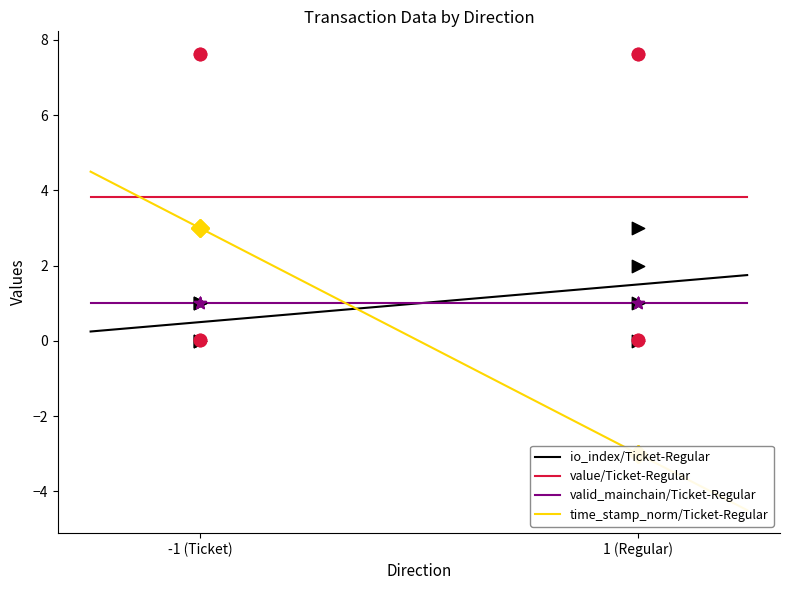

Which series has the largest Y range (max minus min)?

time_stamp_norm/Ticket-Regular